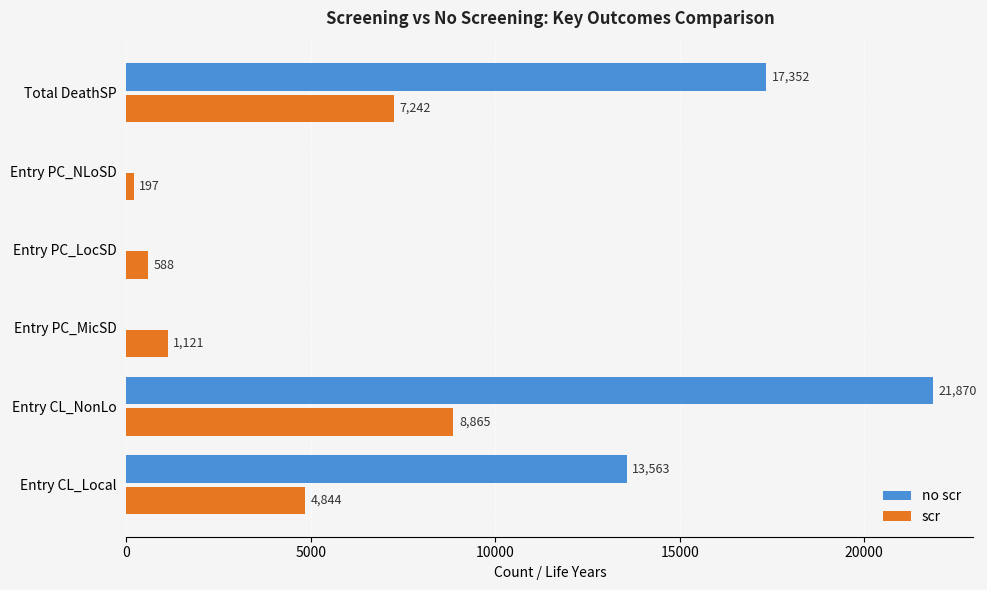

Which category has the highest value across all series?

Entry CL_NonLo